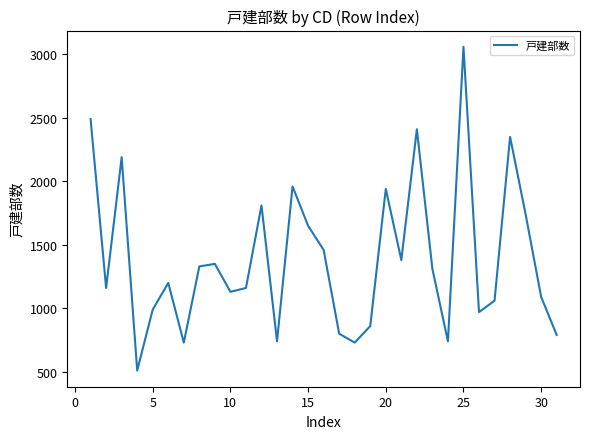

What is the greatest value displayed?

3060